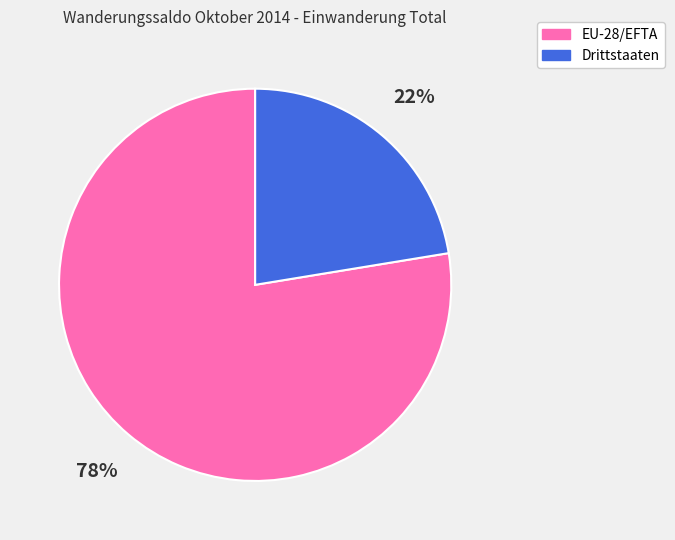

How many segments does this pie chart have?

2